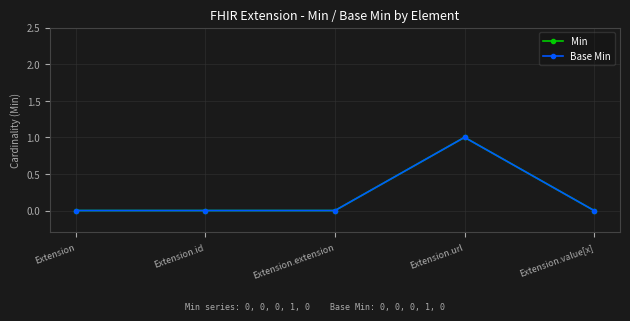

True or false: Base Min and Min cross at least once.

False